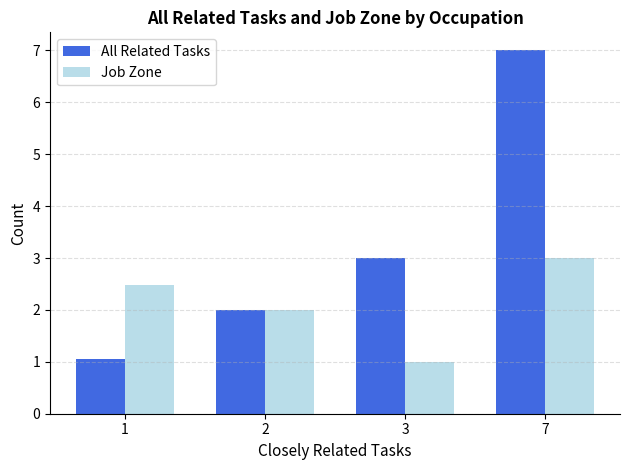

How many groups of bars are there?

4